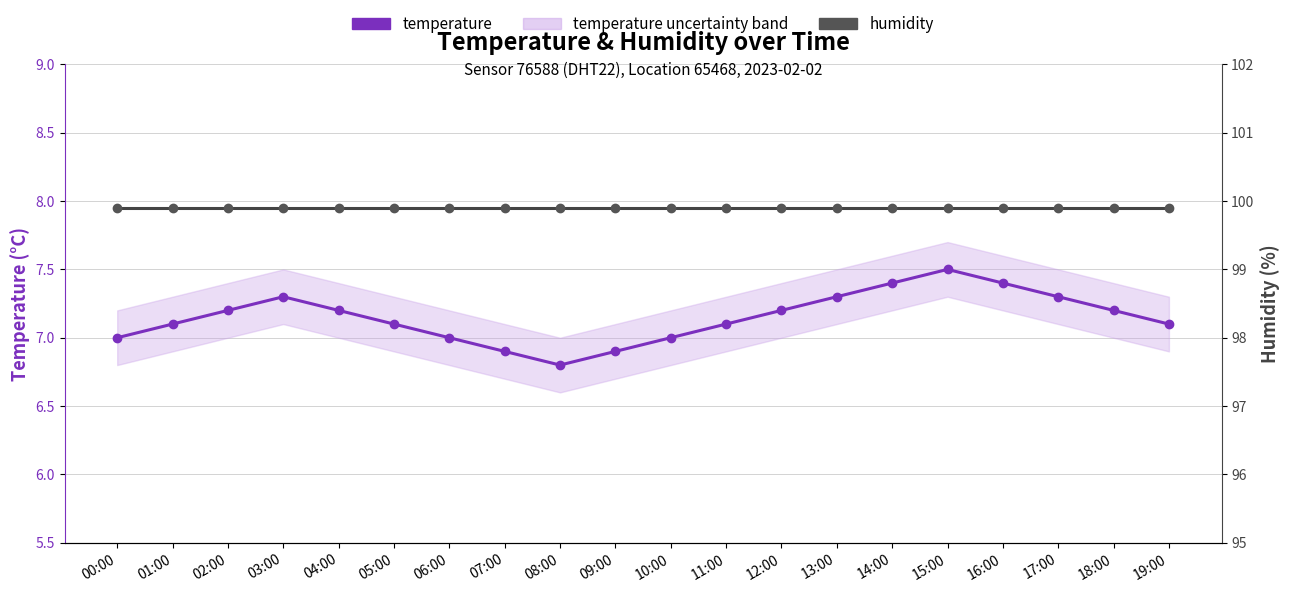

True or false: temperature and humidity cross at least once.

False